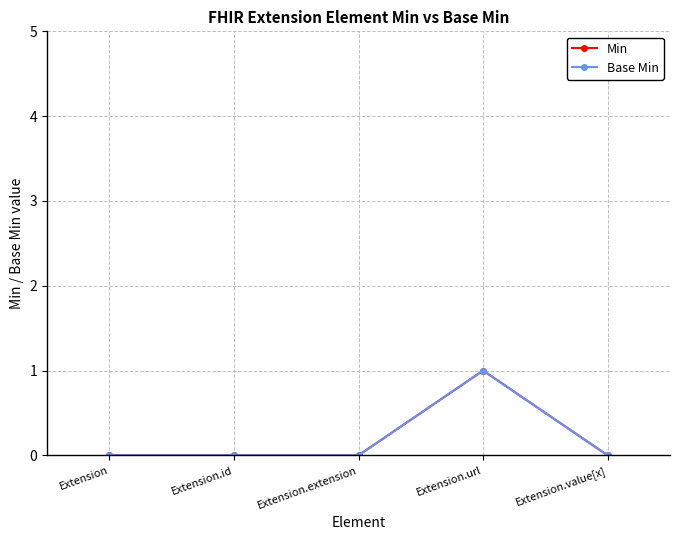

Reading right to left, what are all the values shown in this chart?

Min: Extension.value[x]=0	Extension.url=1	Extension.extension=0	Extension.id=0	Extension=0
Base Min: Extension.value[x]=0	Extension.url=1	Extension.extension=0	Extension.id=0	Extension=0